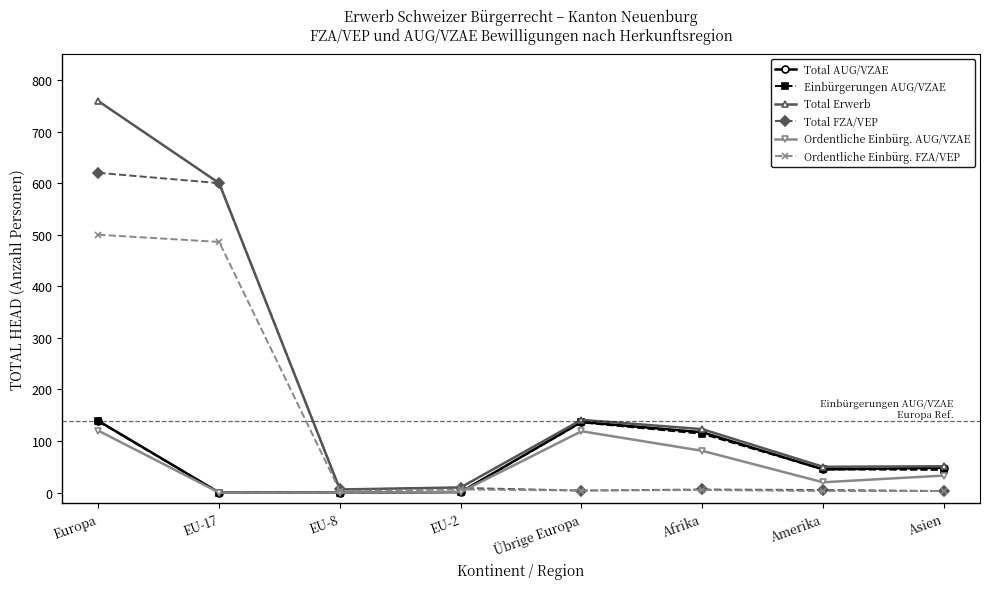

At which category is the sum across all series the highest?

Europa